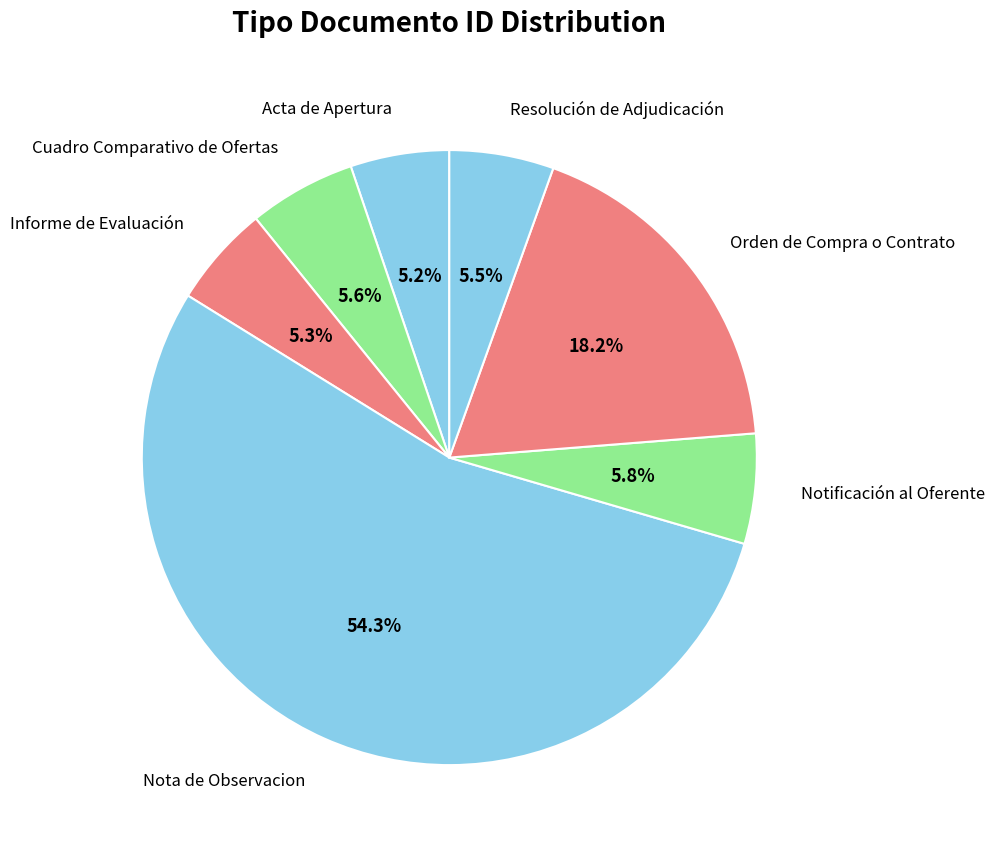

How many slices are in this pie chart?

7